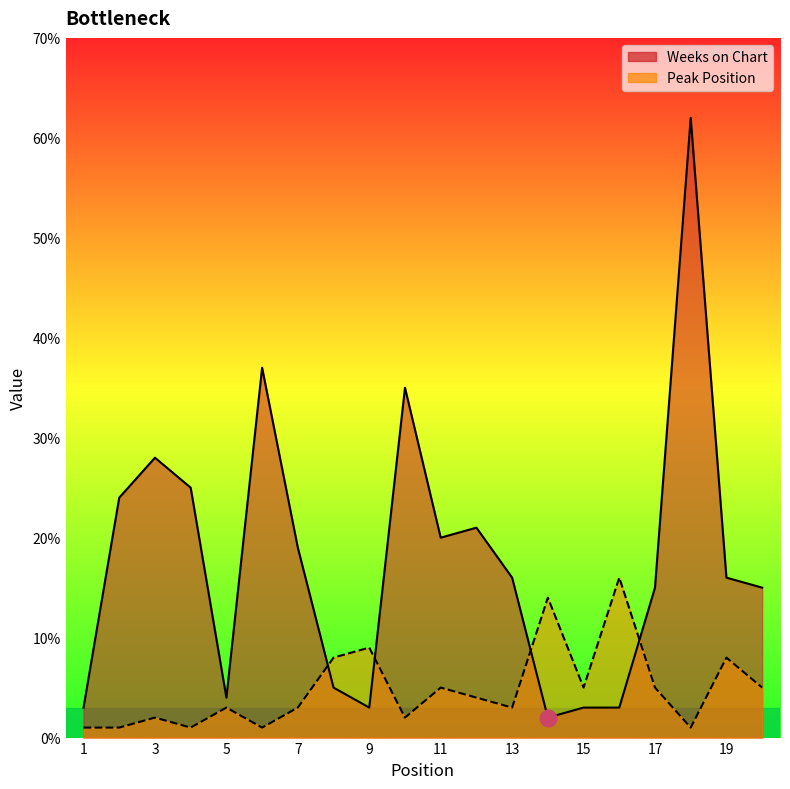

Where do Peak Position and Weeks on Chart first cross each other?

7 and 8